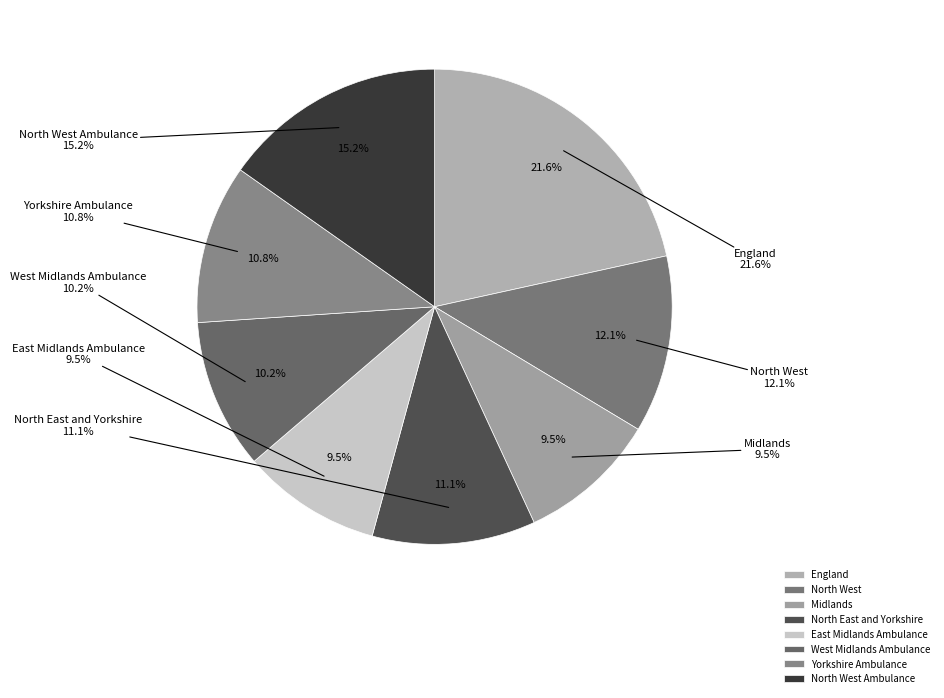

Is there any slice that represents more than half of the pie?

No